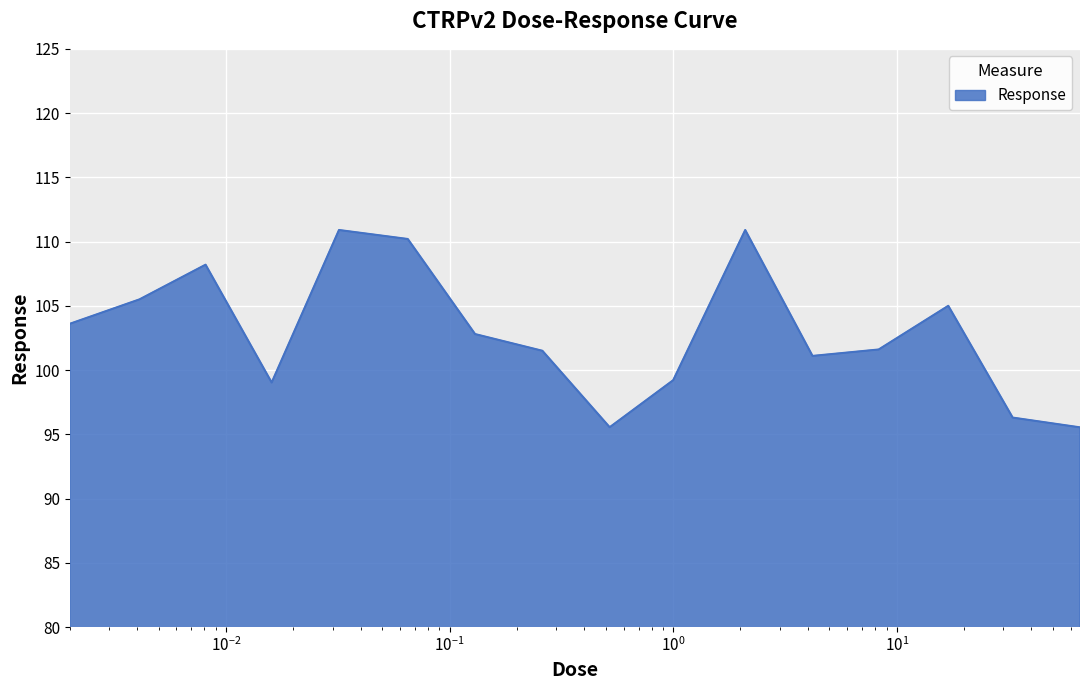

True or false: there are more than 1 points higher than both neighbors.

True